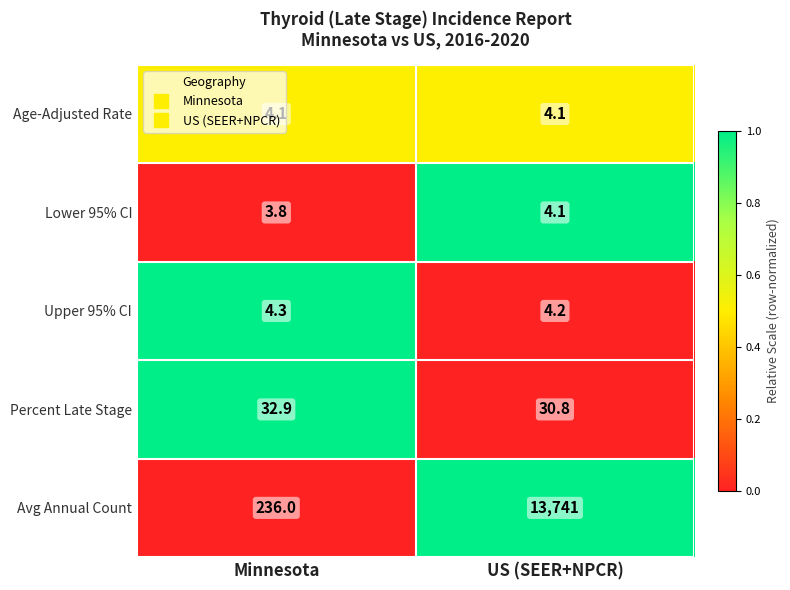

What is the total value across all series at US (SEER+NPCR)?

13784.2